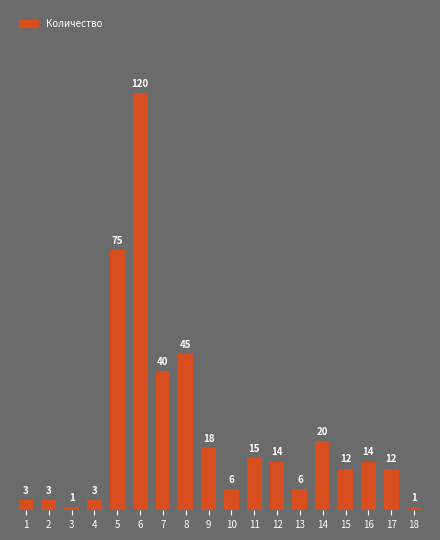

What is the value of the 4th bar from the left?

3